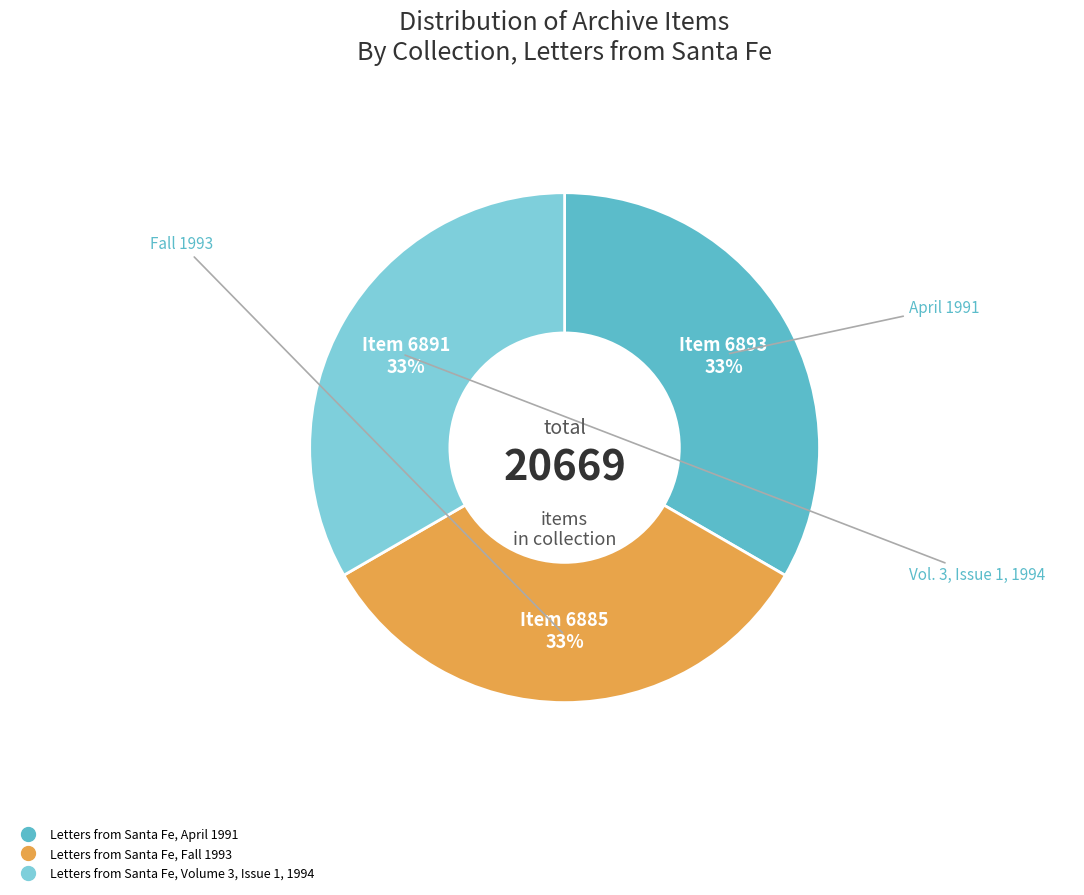

Is there a majority slice in this chart?

No